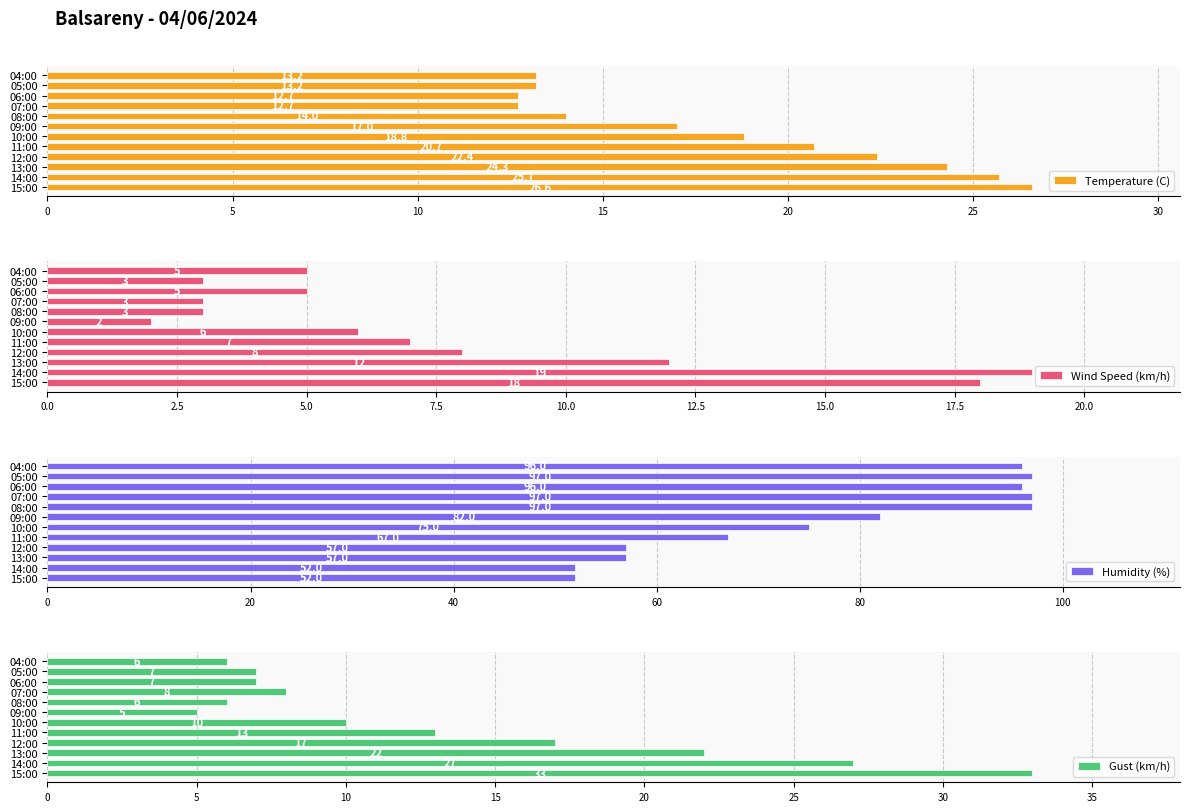

Is it true that Temperature (C) equals 12.4 at 13:00?

False